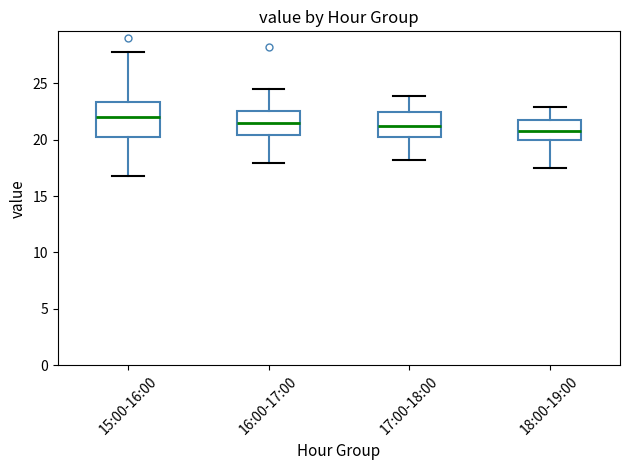

Which box's median line is the highest?

15:00-16:00